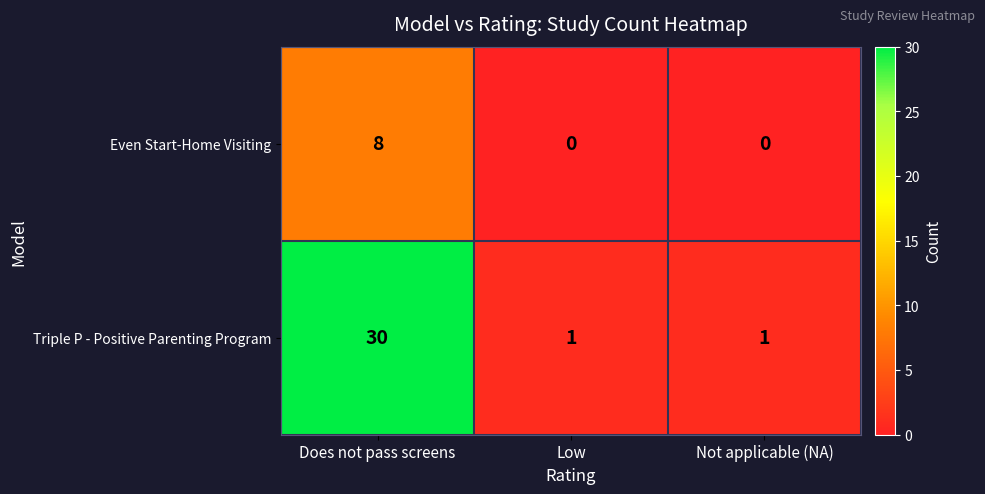

What is the sum of all Even Start-Home Visiting values?

8